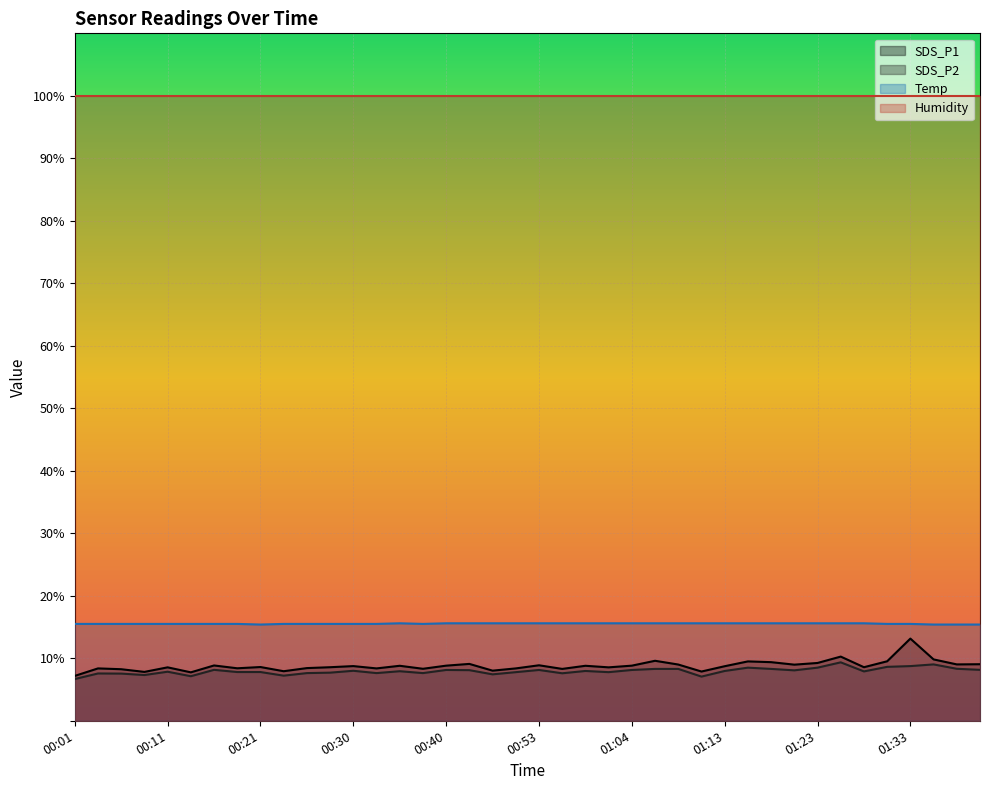

What is the sum of the SDS_P1 values at 00:16 and 01:01?

17.4